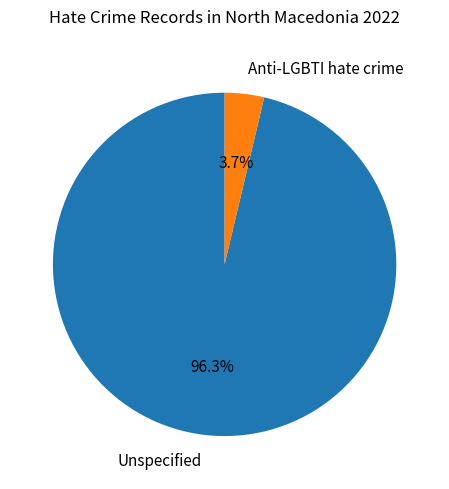

Is there a majority slice in this chart?

Yes